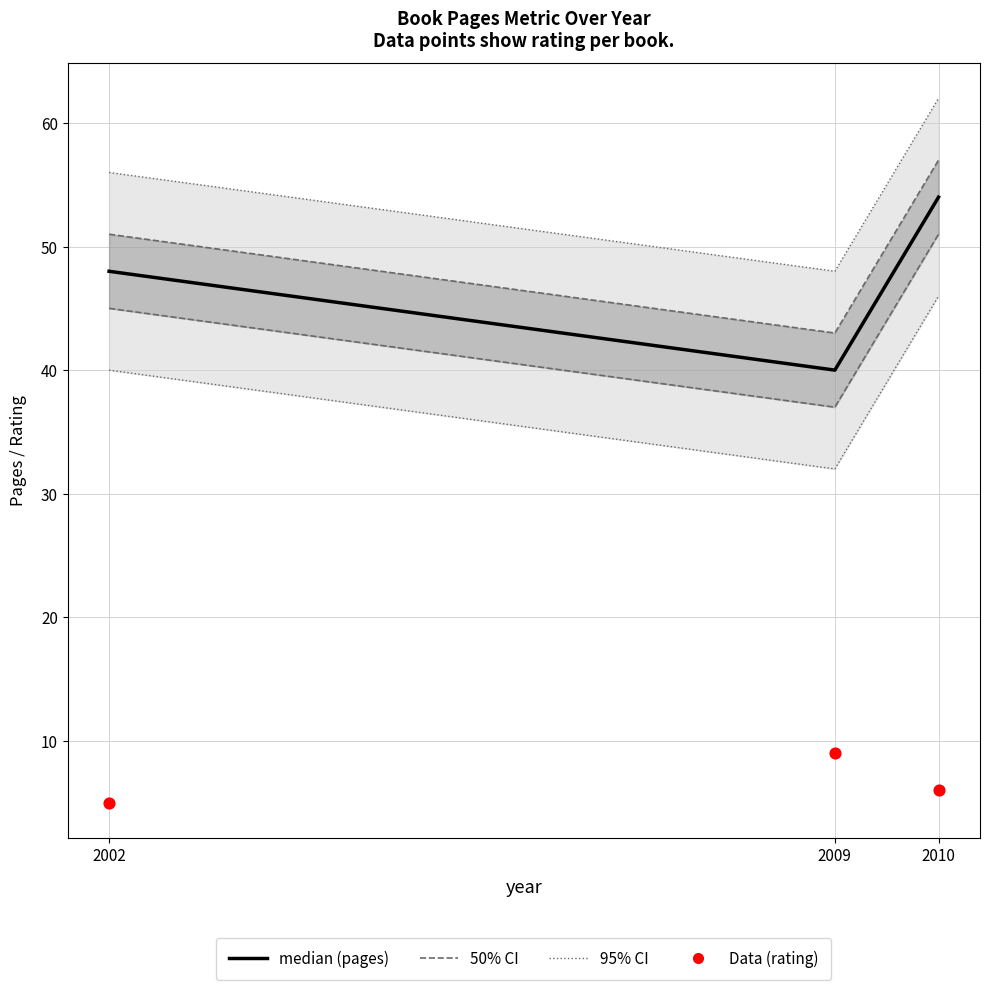

Which series has the largest total across all categories?

pages (median)